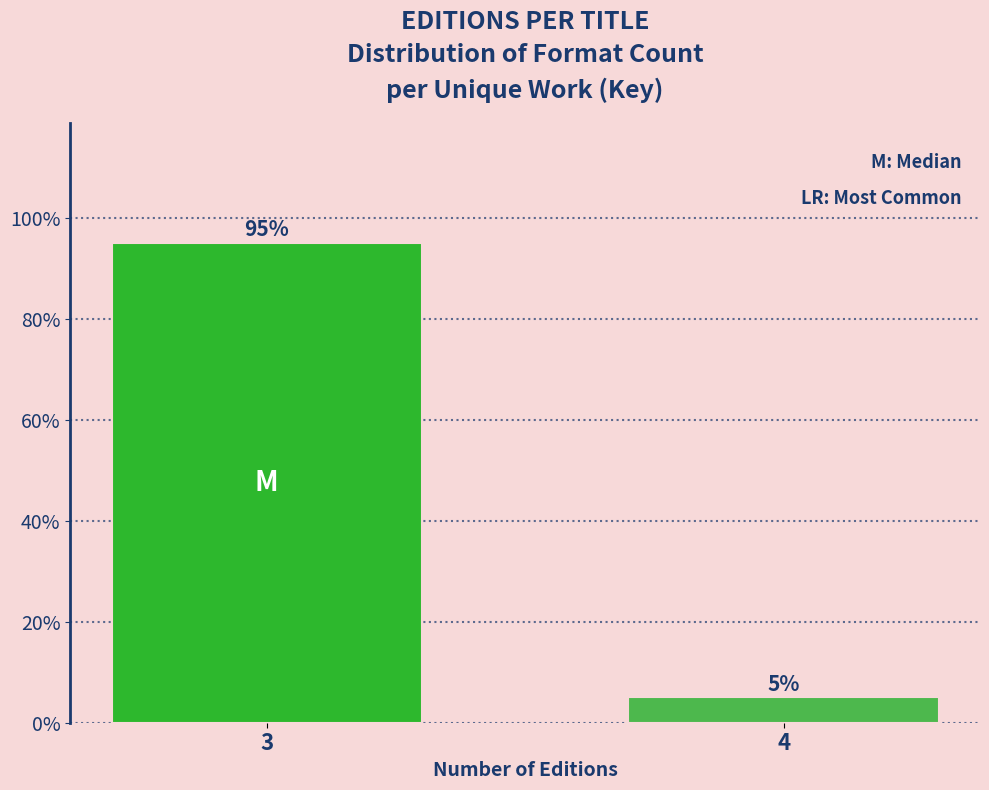

Reading right to left, transcribe all the data shown in this chart.

4=5	3=95